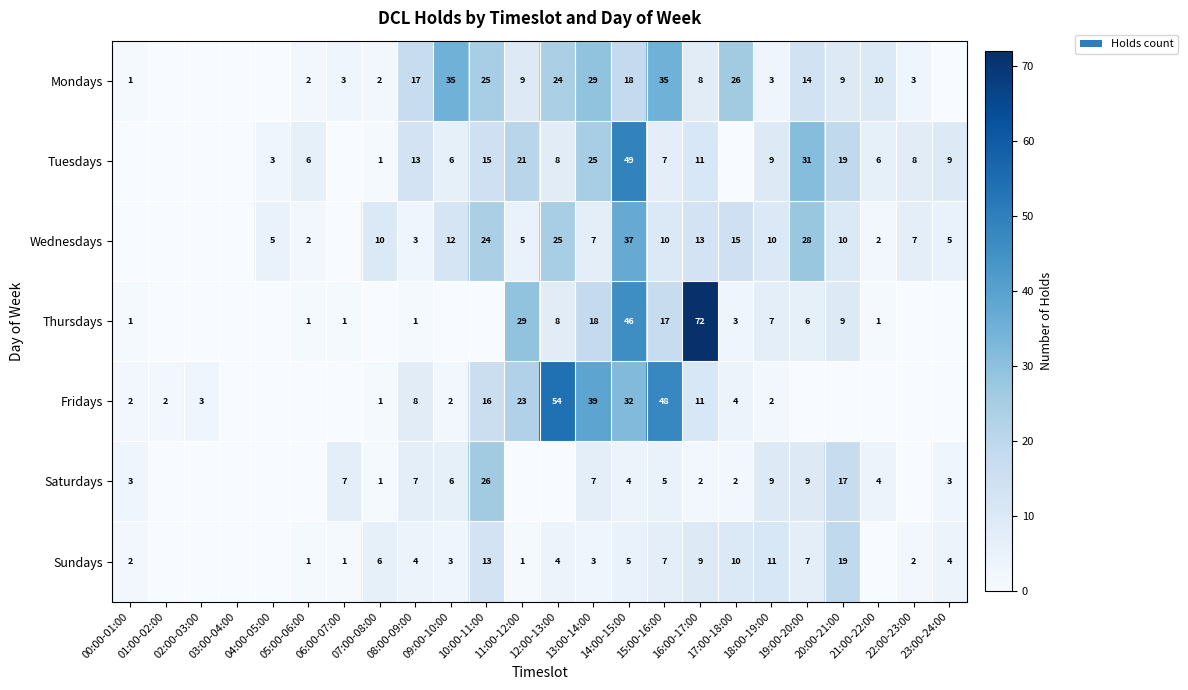

What is the difference between the Saturdays values at 15:00-16:00 and 10:00-11:00?

21